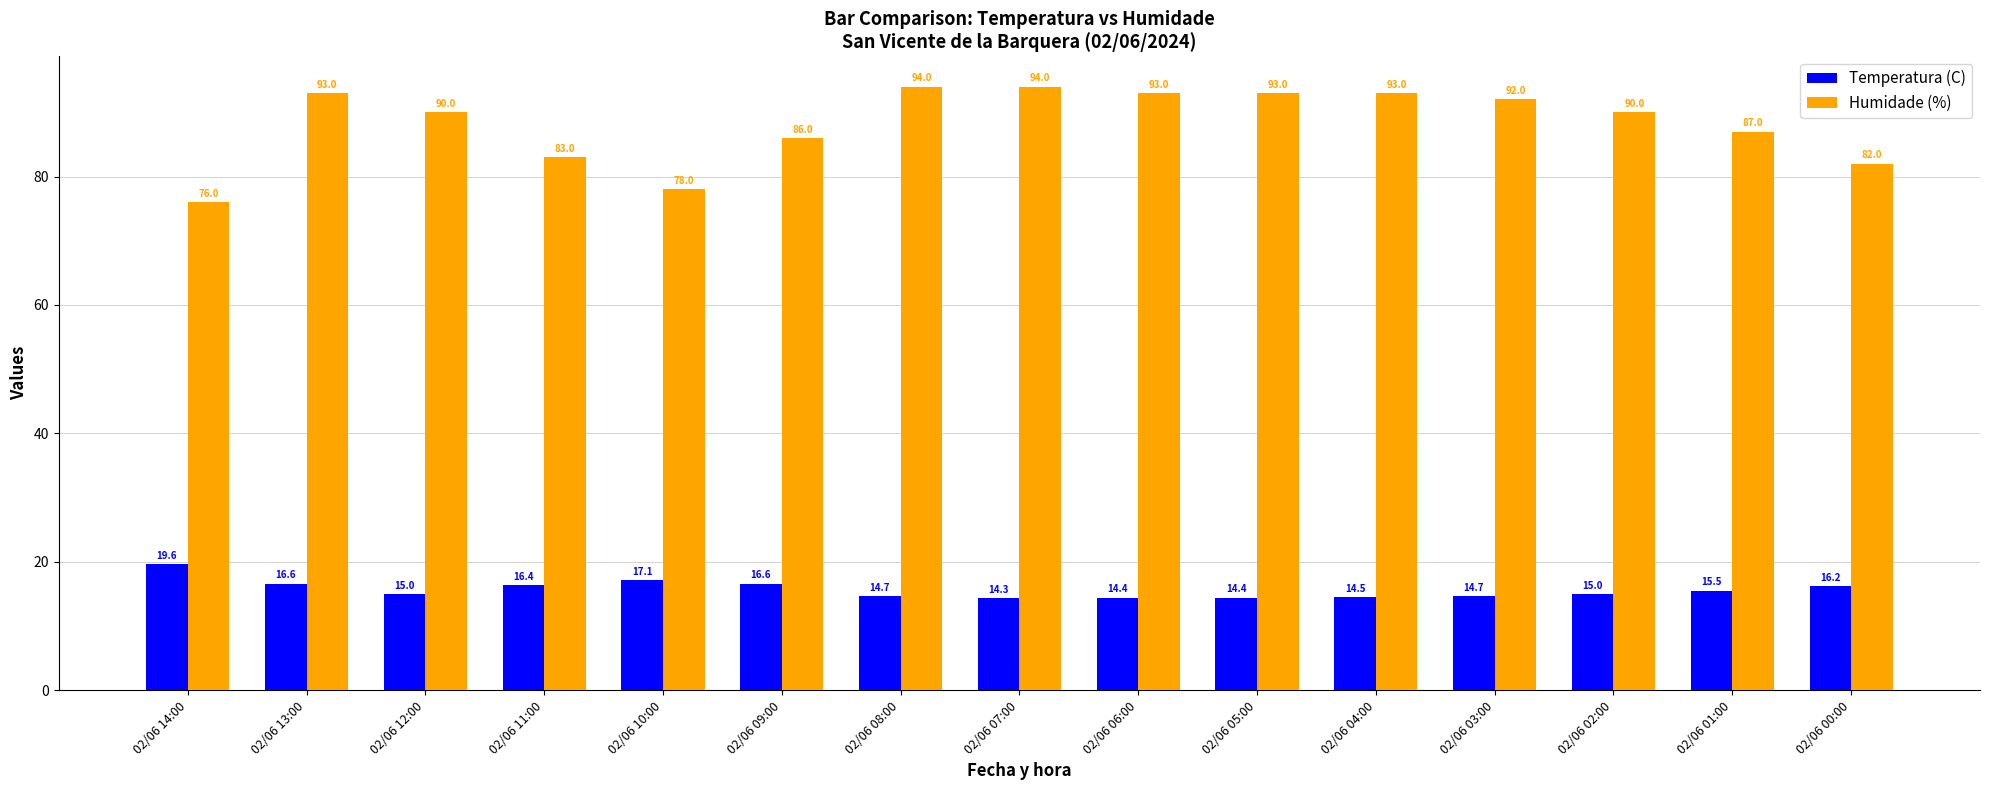

Reading left to right, what are all the values shown in this chart?

Temperatura (C): 19.6	16.6	15.0	16.4	17.1	16.6	14.7	14.3	14.4	14.4	14.5	14.7	15.0	15.5	16.2
Humidade (%): 76.0	93.0	90.0	83.0	78.0	86.0	94.0	94.0	93.0	93.0	93.0	92.0	90.0	87.0	82.0